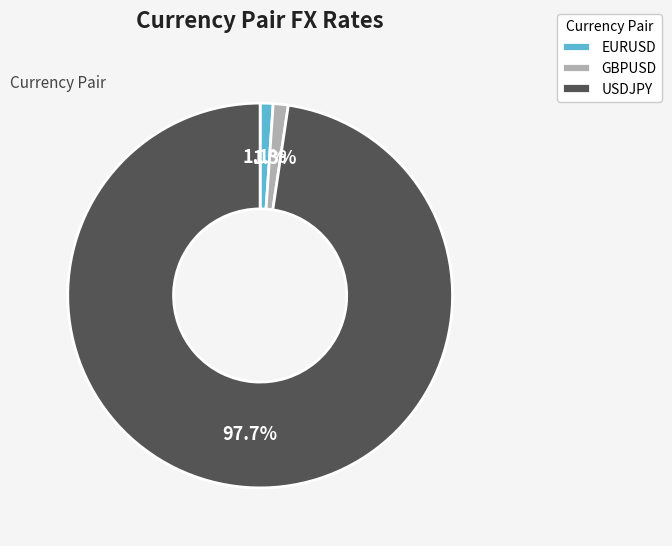

What is the largest slice in the pie chart?

USDJPY